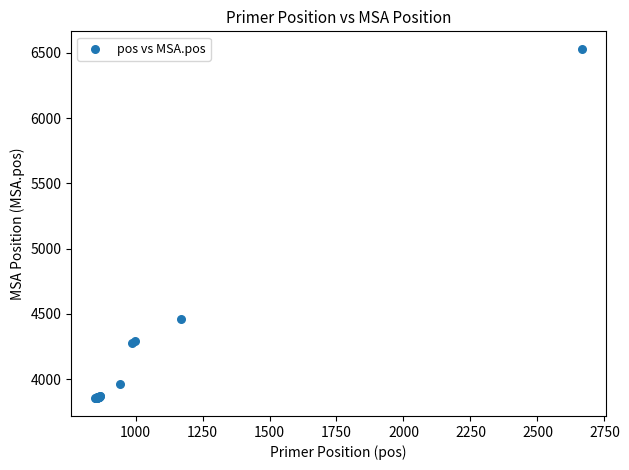

What Y value in the scatter plot is closest to 5192?

4465